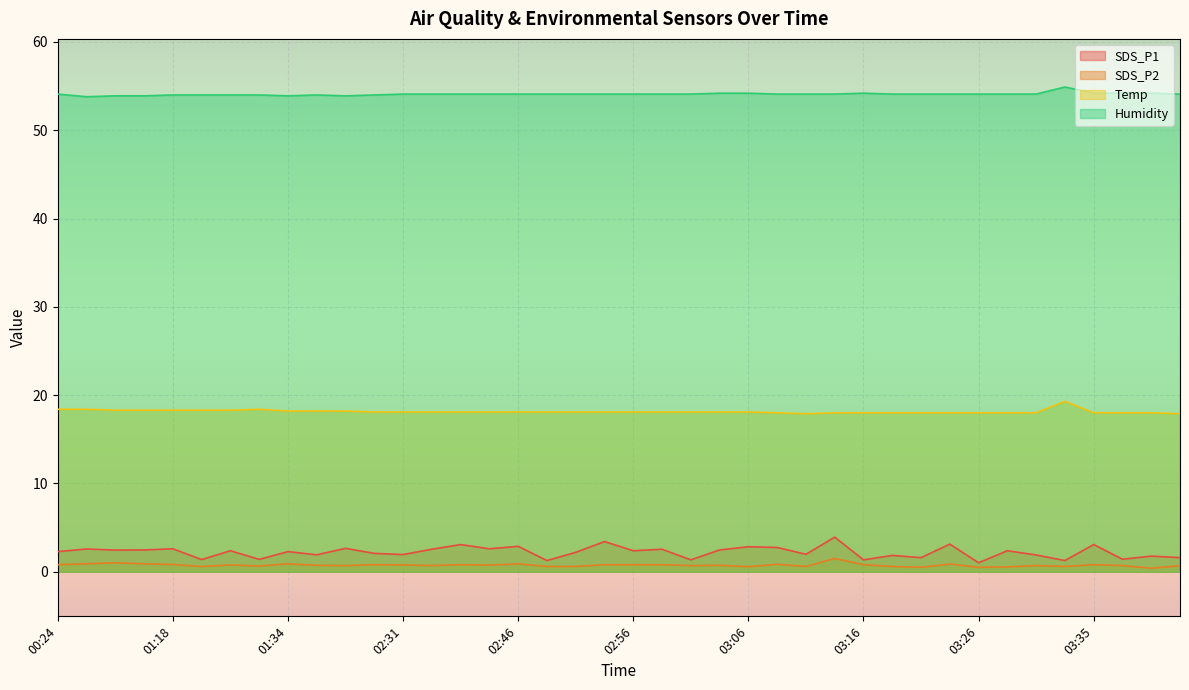

At which category is the sum across all series the highest?

03:13